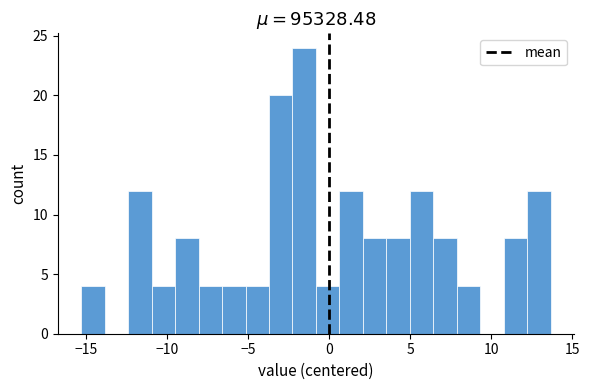

Read against the x-axis, roughly where is the centre of the tallest bar?

-1.5